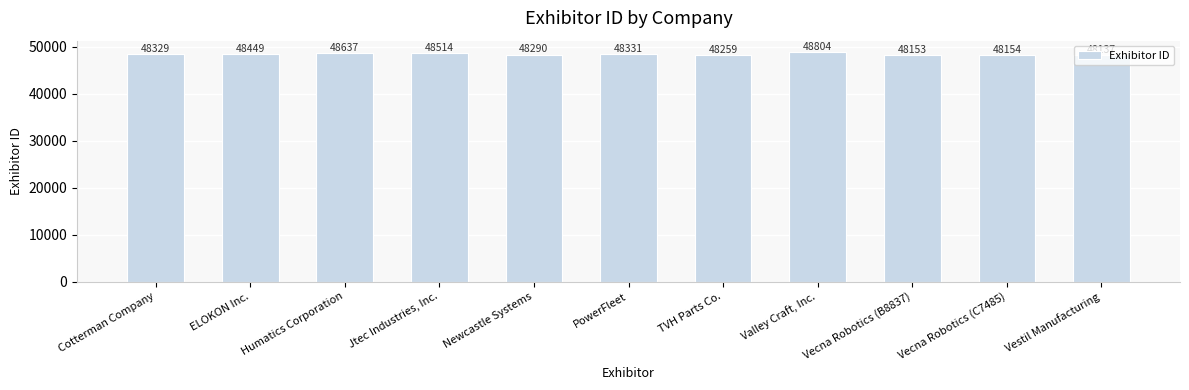

What is the minimum value shown in the chart?

48137